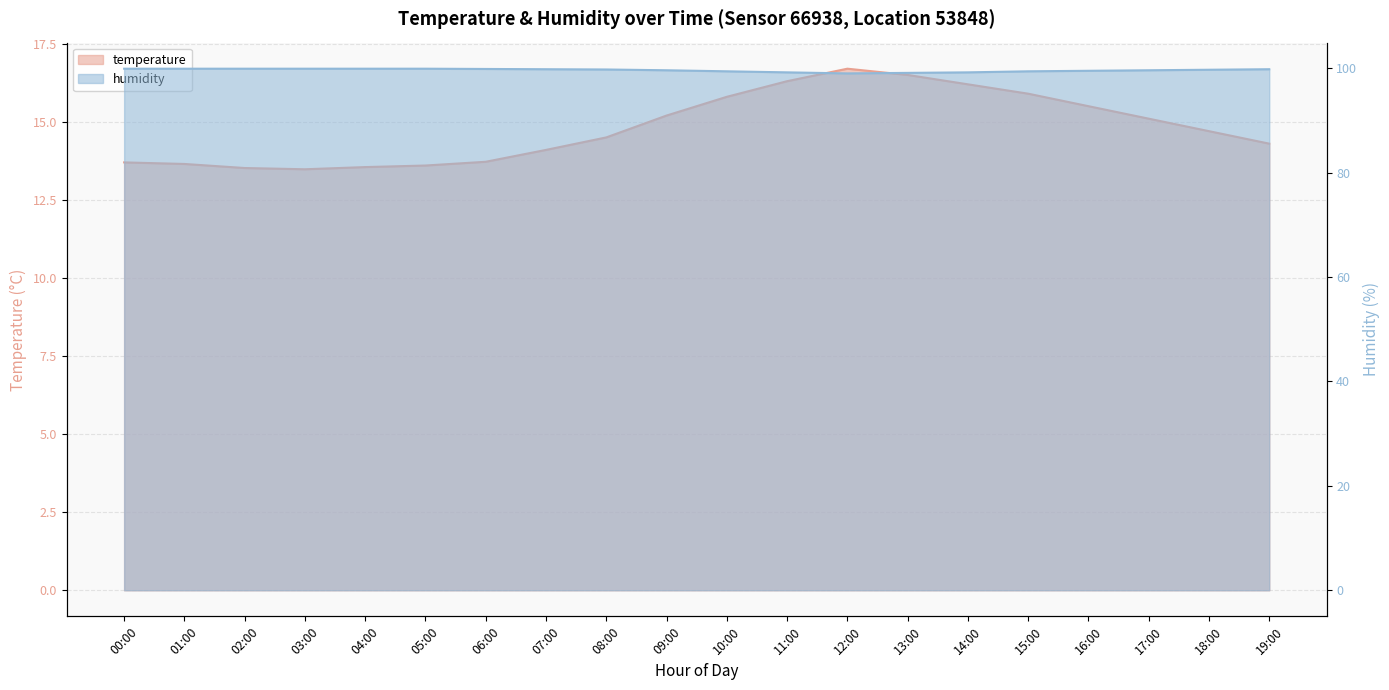

What is the label of the 17th point from the left?

16:00